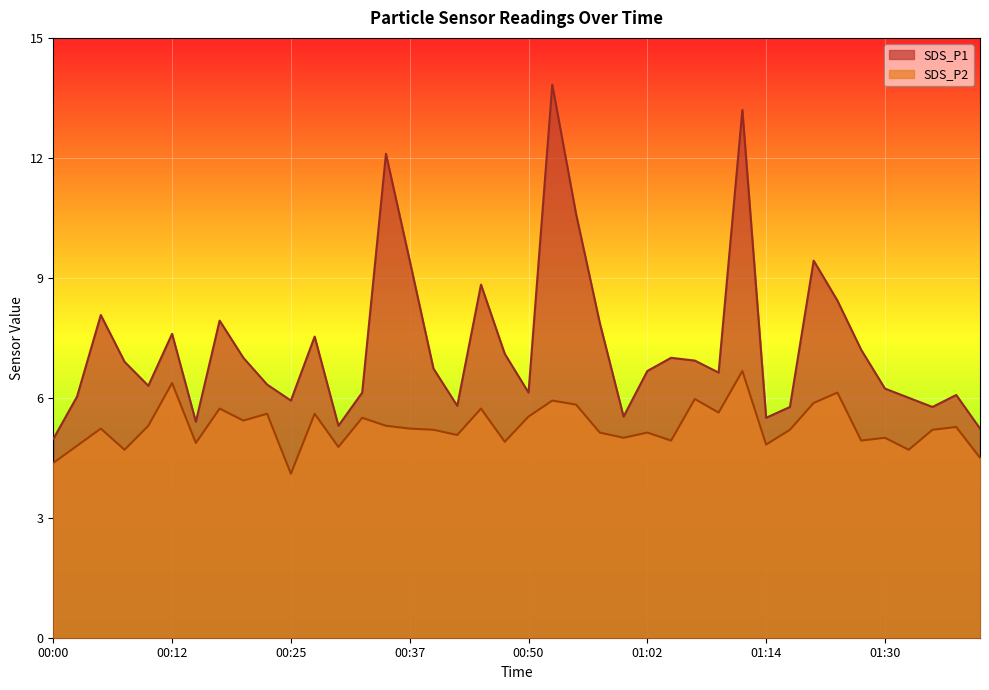

What are all the series names shown in the legend?

SDS_P1, SDS_P2